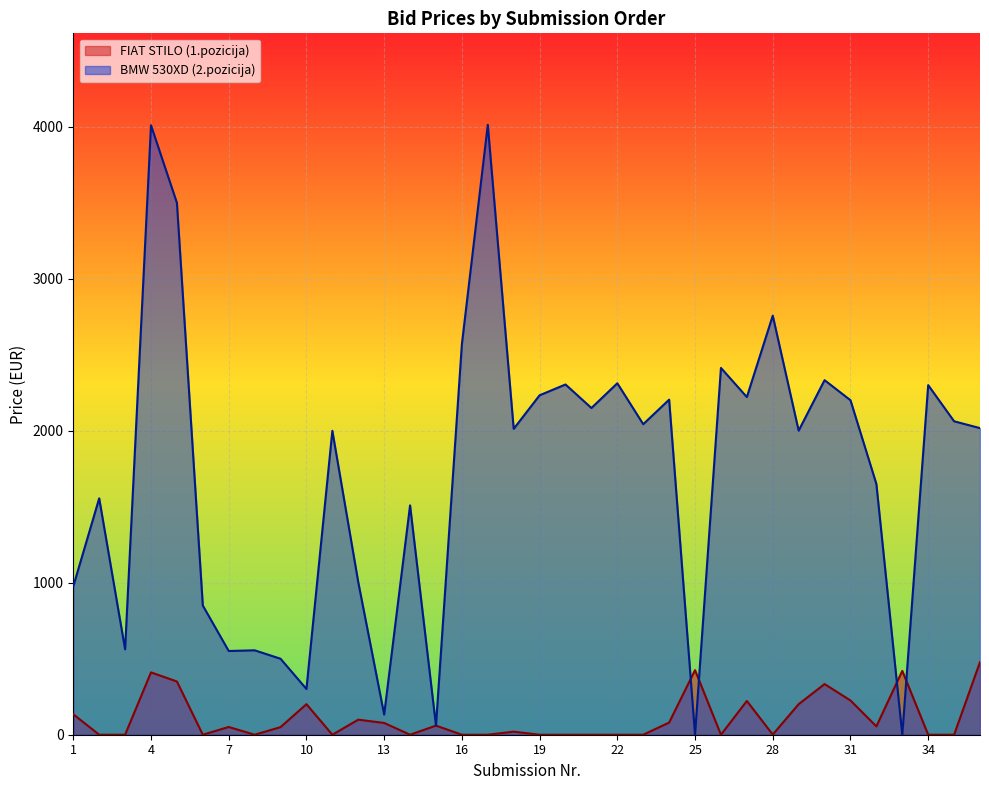

At 20, list the series in order from smallest to largest.

FIAT STILO (1.pozicija), BMW 530XD (2.pozicija)